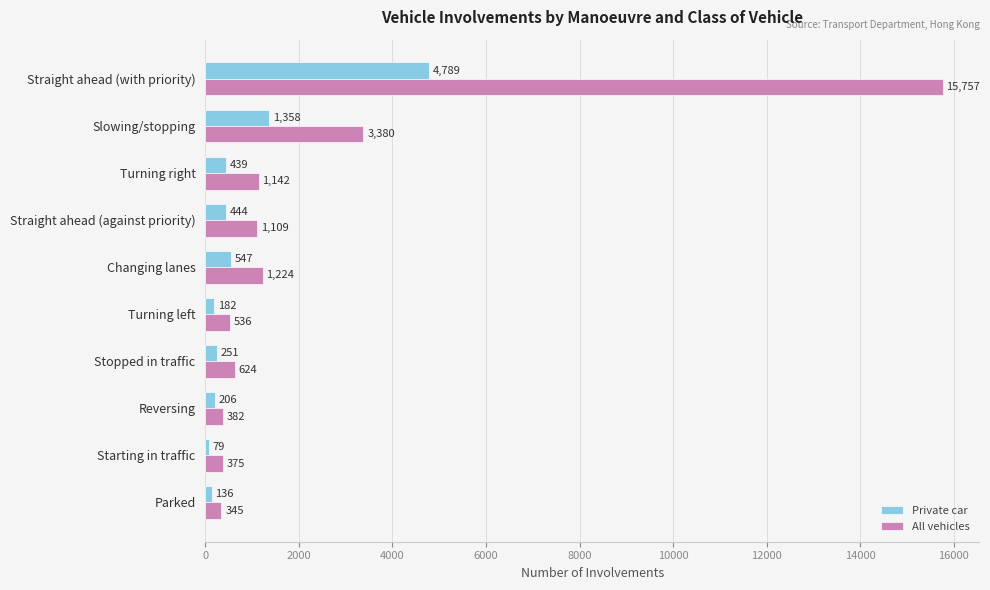

Between Slowing/stopping and Reversing, which series saw the biggest shift?

All vehicles